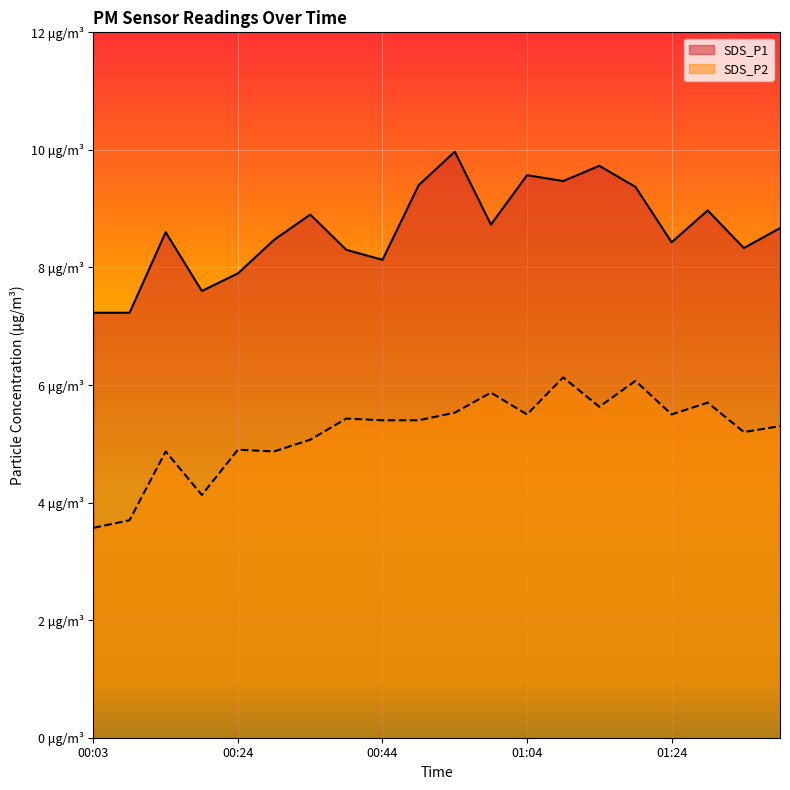

At 00:54, list the series in order from smallest to largest.

SDS_P2, SDS_P1